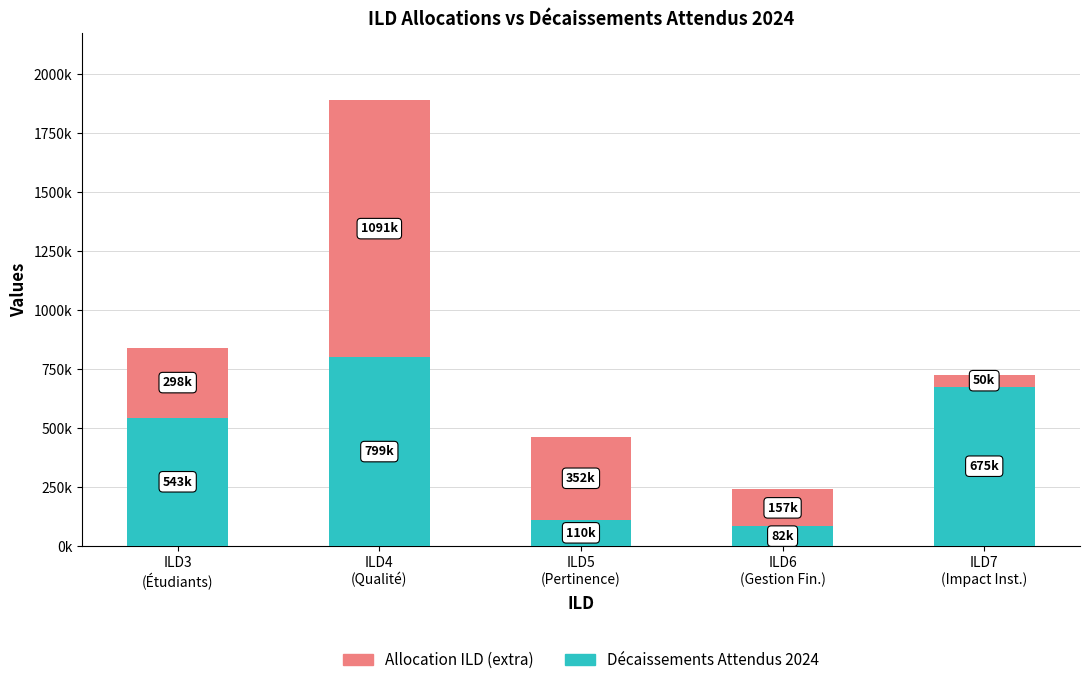

Between ILD4
(Qualité) and ILD3
(Étudiants), which is larger?

ILD4
(Qualité)